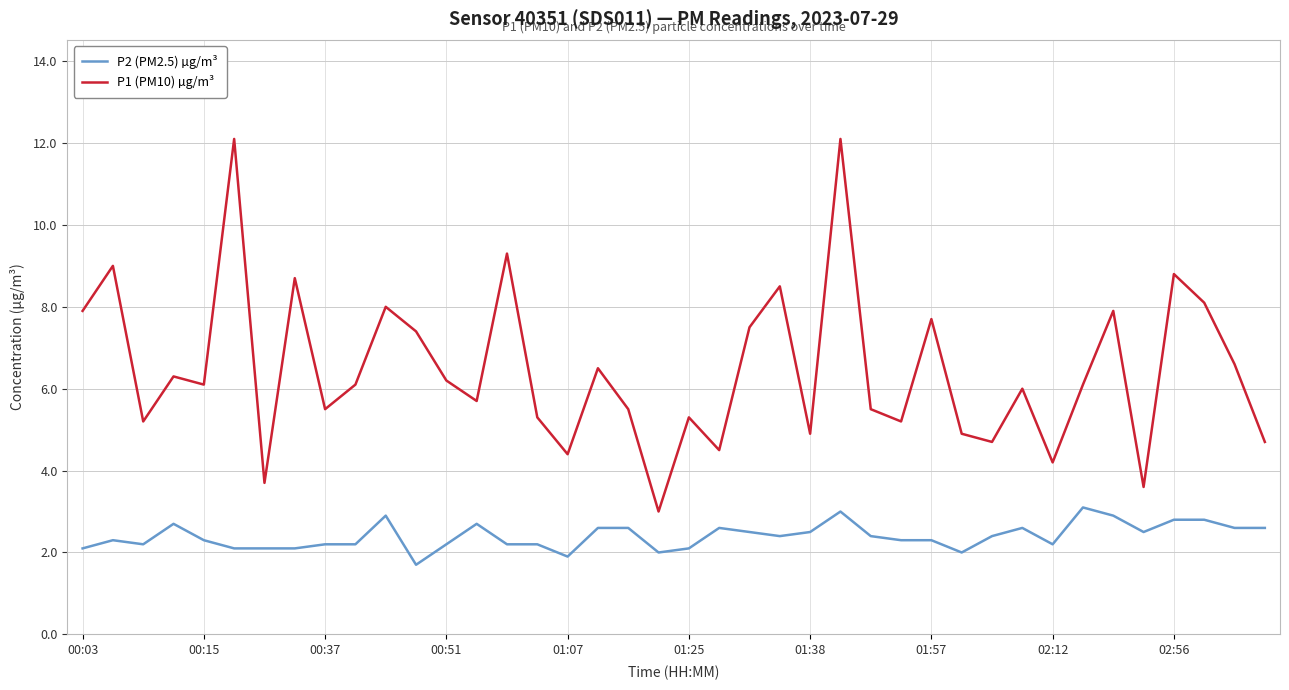

What is the maximum value for P1 (PM10) µg/m³?

12.1